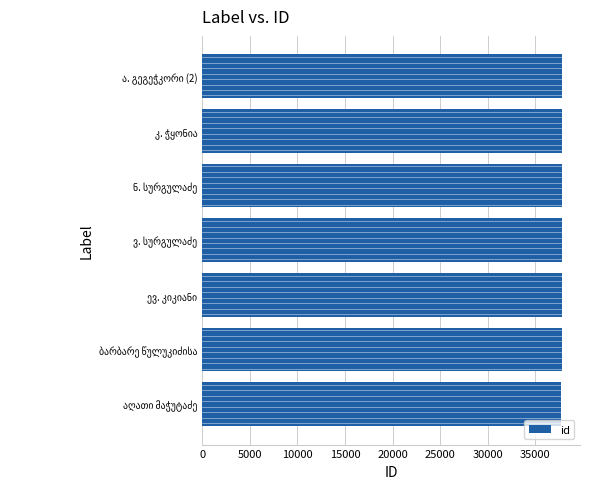

What is the minimum value shown in the chart?

37678